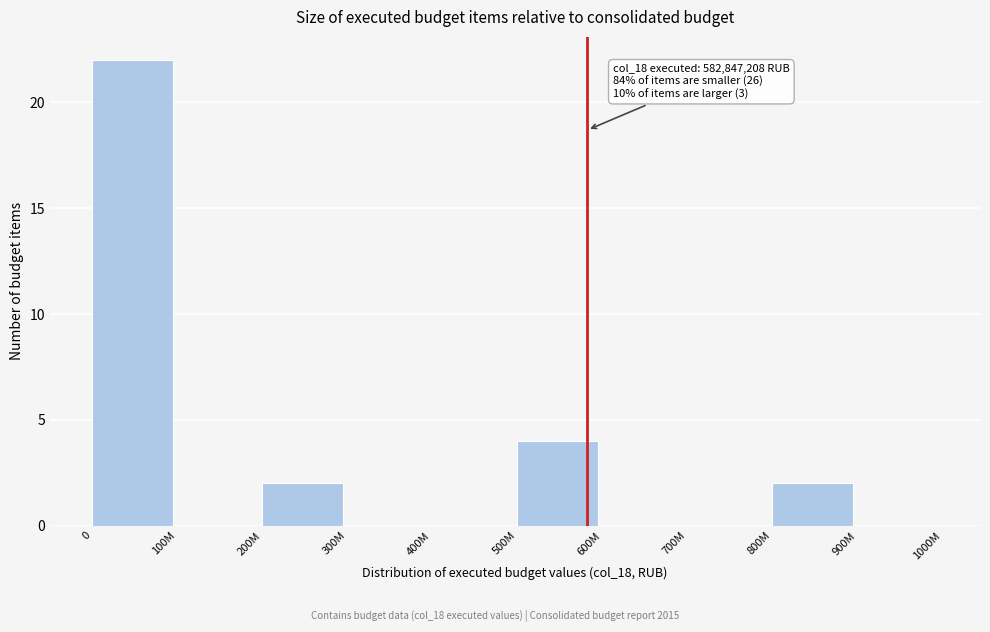

What is the change in value from 700M to 800M?

+2